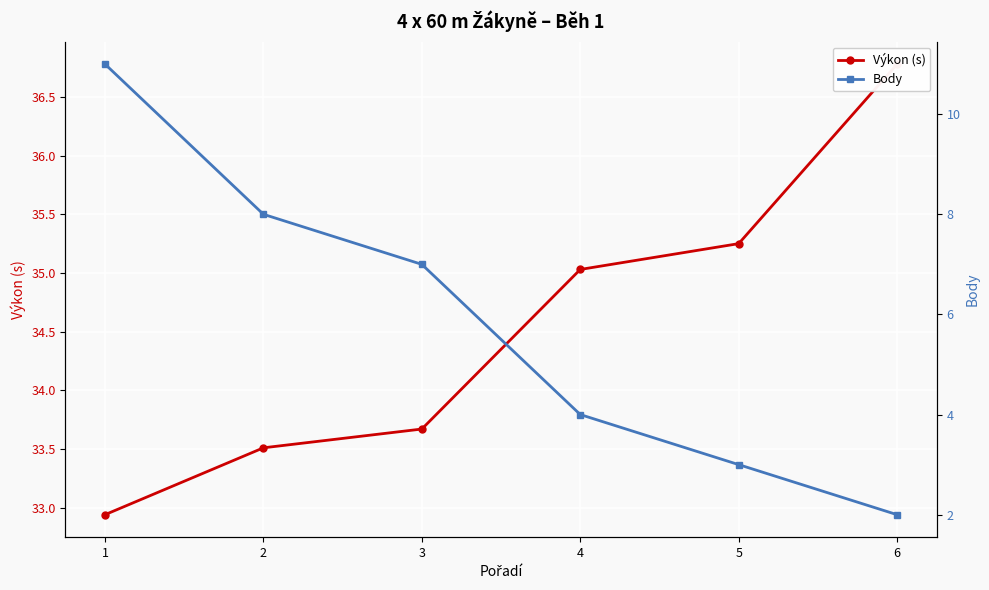

Rank the series at 1 from lowest to highest value.

Body, Výkon (s)